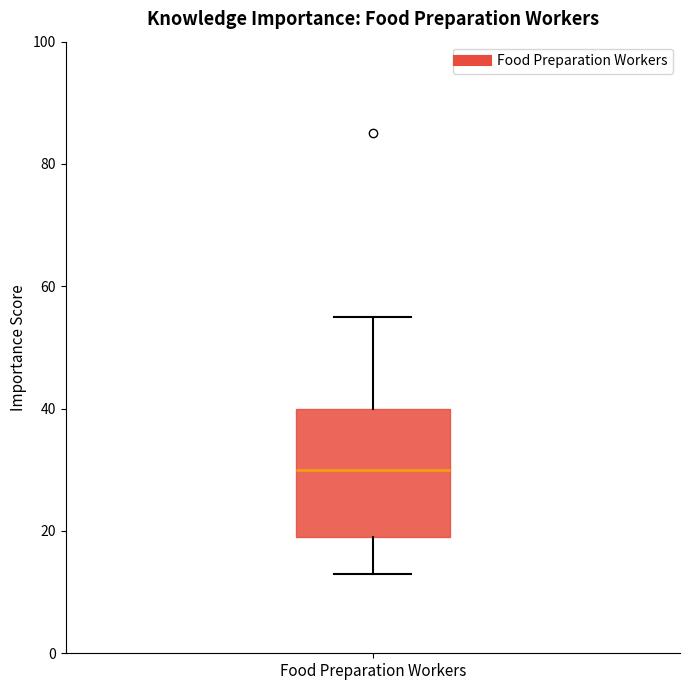

Transcribe this box plot: give where the median line is, the range the box spans, and where the two whiskers end, as read against the y-axis. The values are not printed on the chart, so give them approximately, as read against the axis.

median 30, box 20 to 40, whiskers 14 to 56